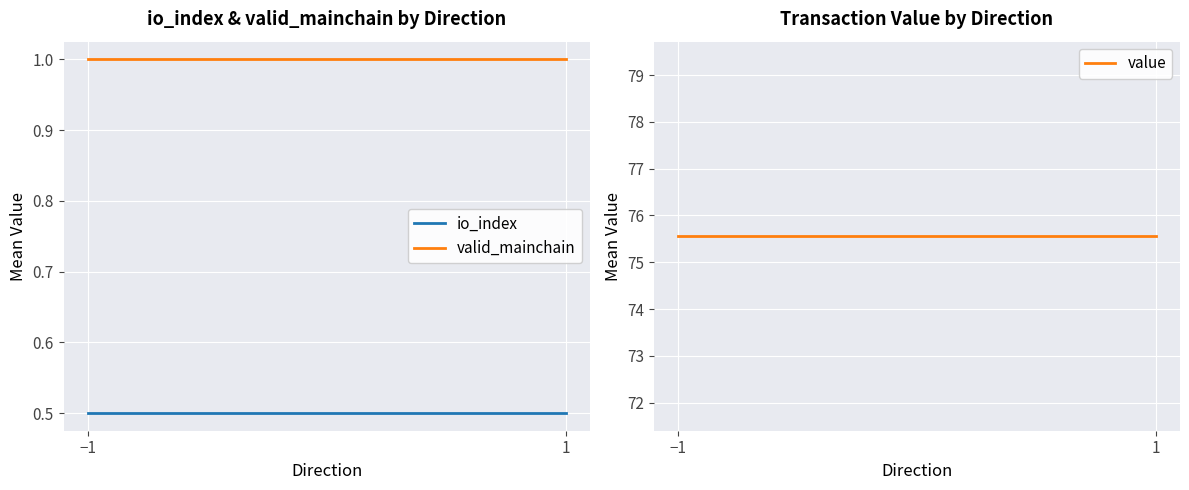

How many lines are shown in the chart?

3